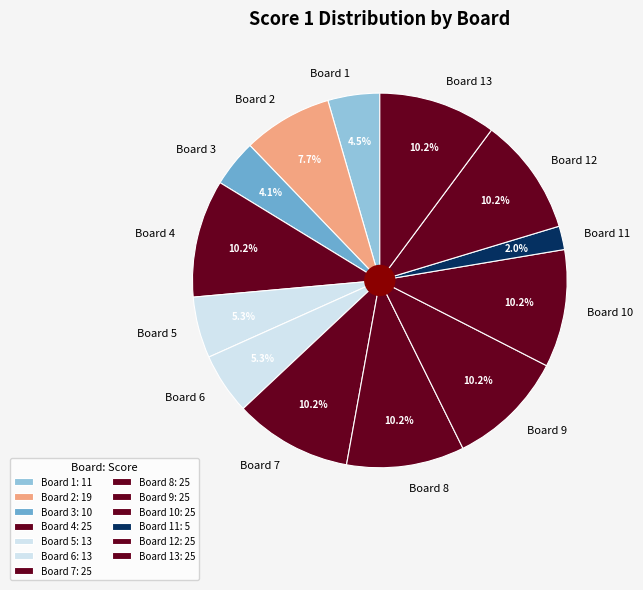

Does Board 11 account for over 50% of the chart?

No